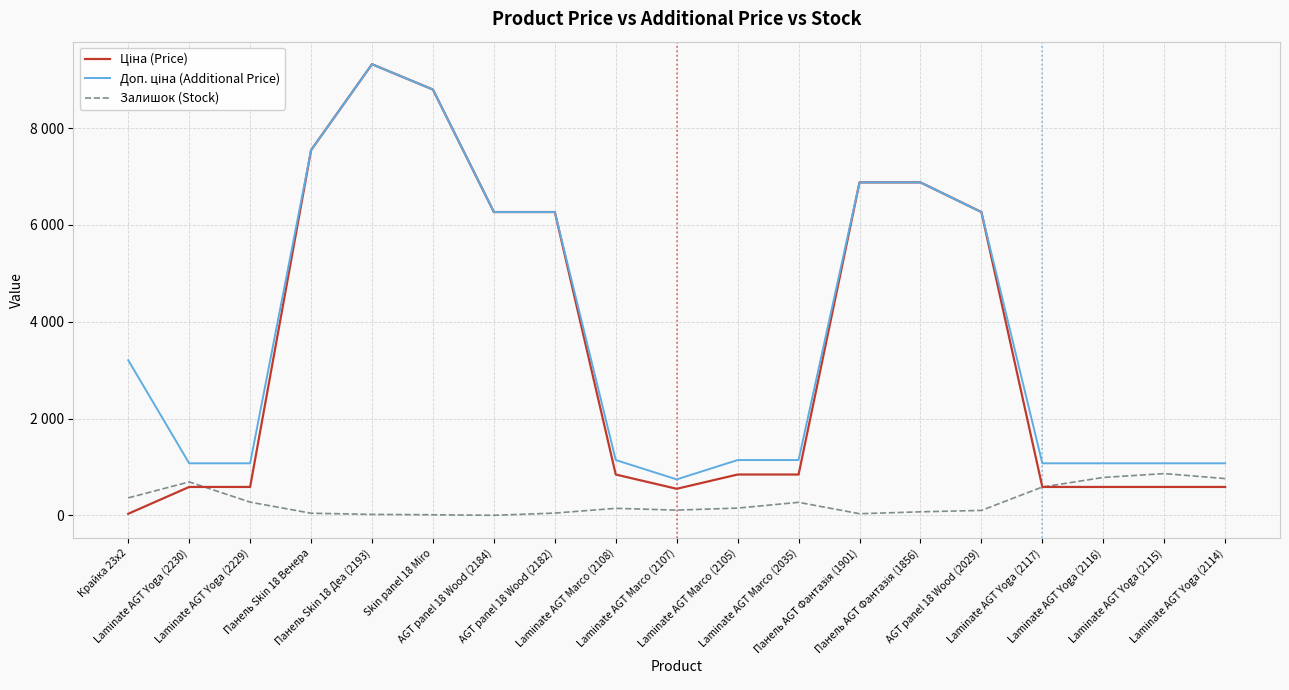

What is the difference between the Доп. ціна (Additional Price) values at Laminate AGT Marco (2035) and Панель Skin 18 Венера?

6403.8